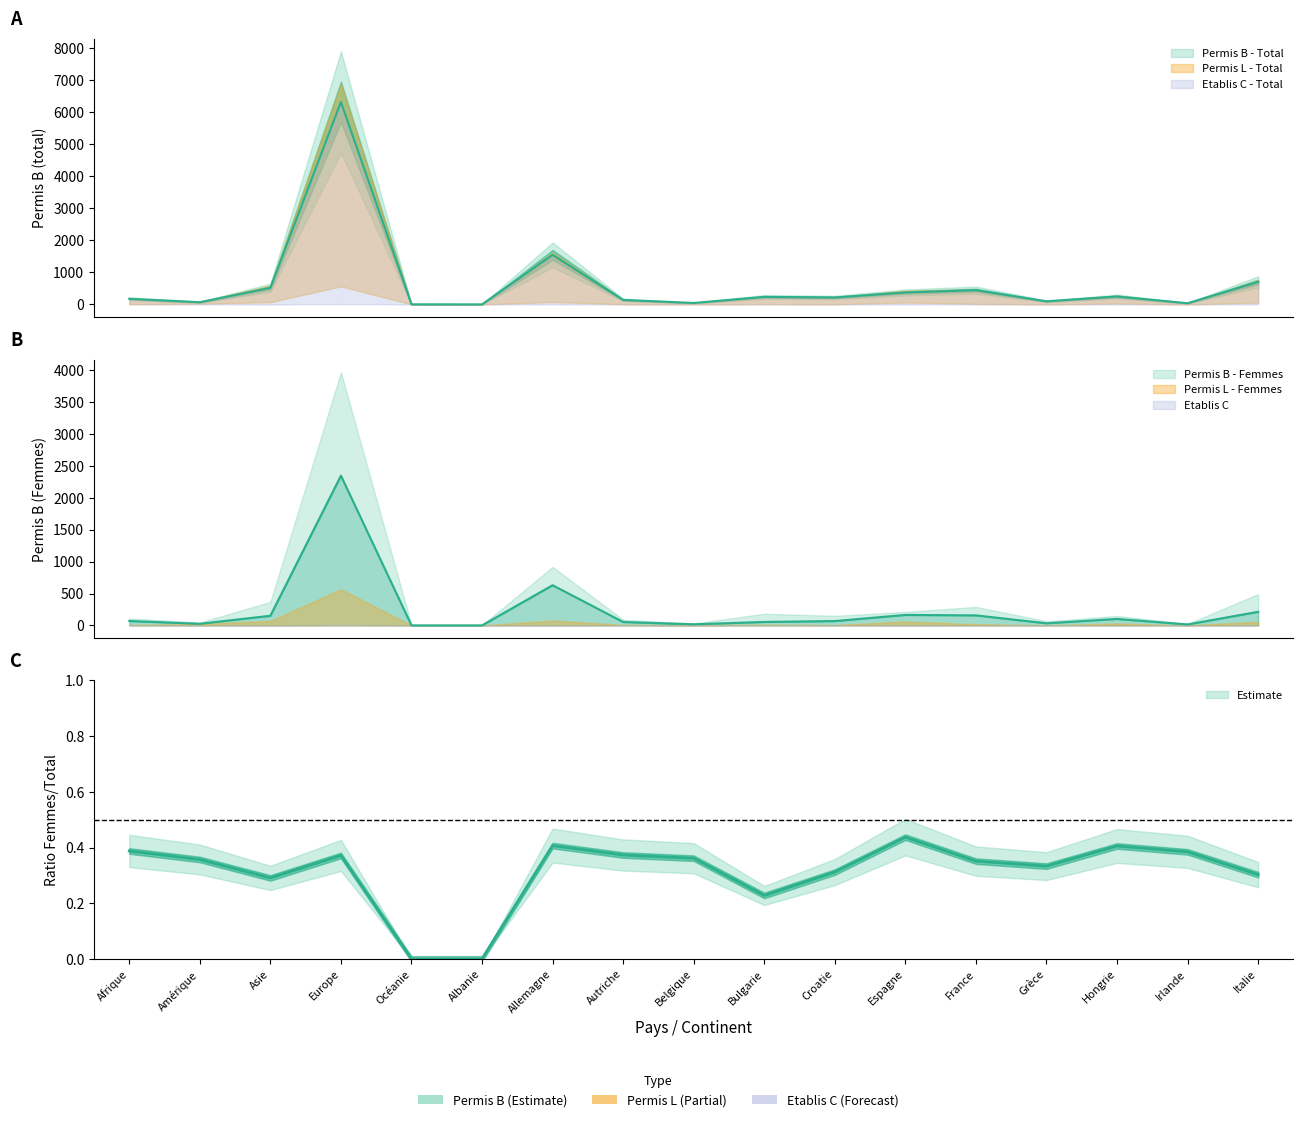

What is the sum of the Permis B - Femmes values at Belgique and Italie?

230